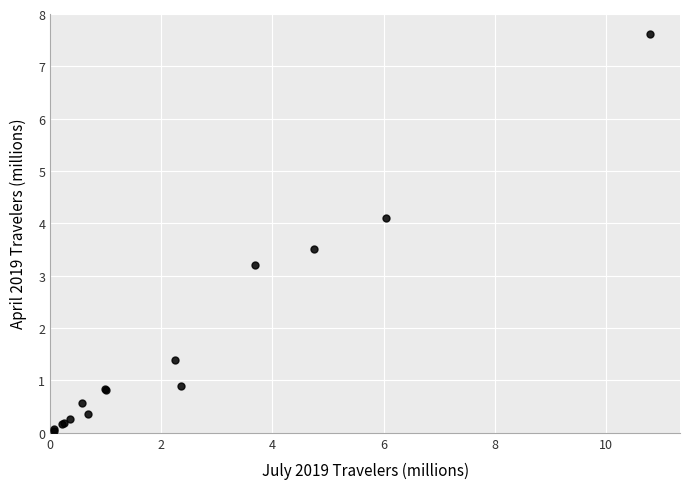

What Y value in the scatter plot is closest to 3?

3.2